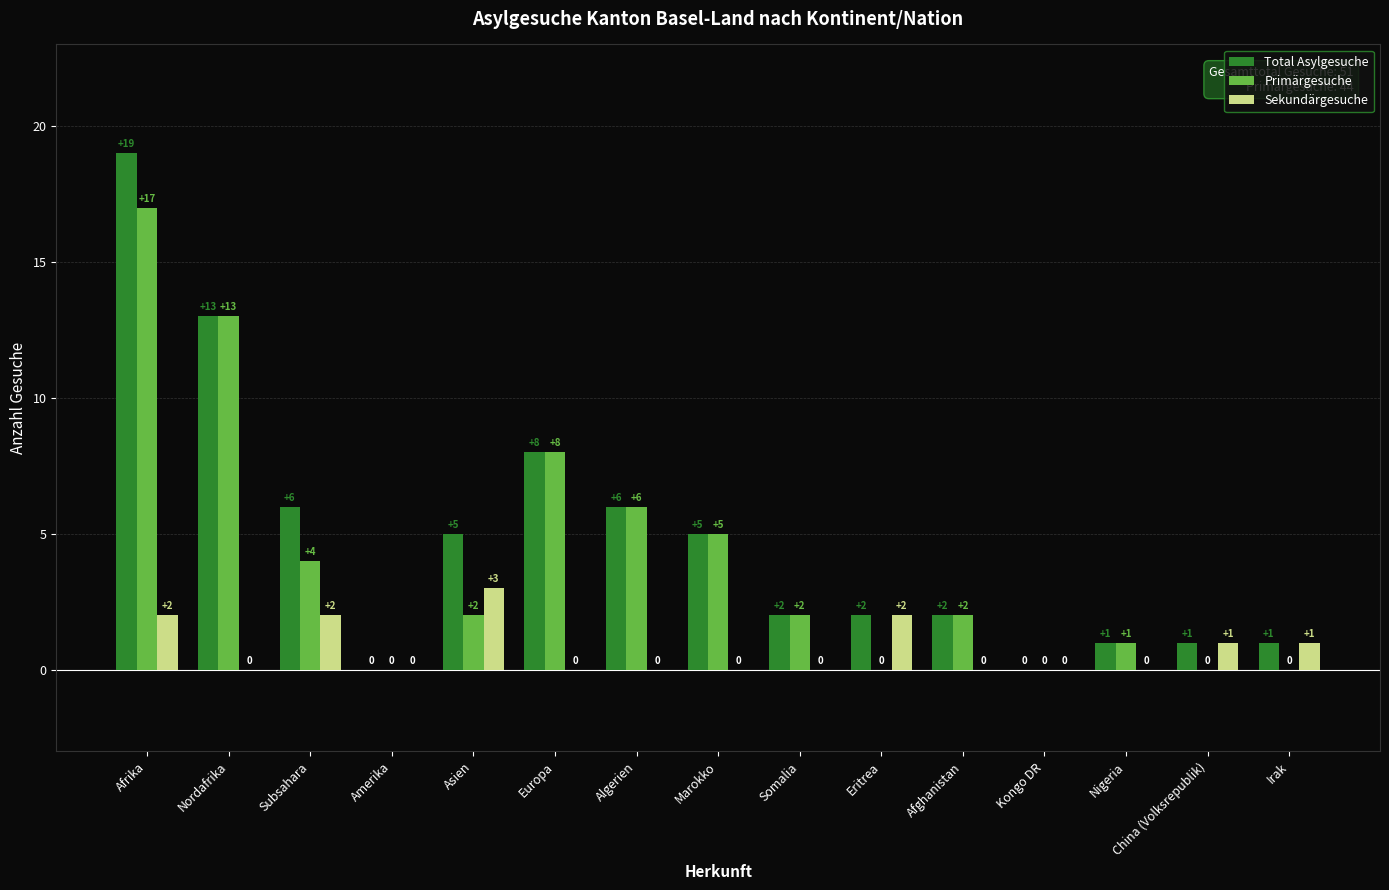

Are the bars grouped side by side (vs. stacked)?

Yes